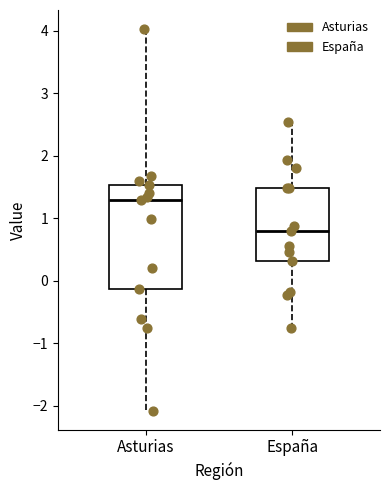

Reading left to right, read every box against the y-axis: the position of its median line, the range the box covers, and the ends of its whiskers. The values are not printed on the chart, so give them approximately, as read against the axis.

Asturias: median 1.3, box -0.1 to 1.5, whiskers -2.1 to 4.0
España: median 0.8, box 0.3 to 1.5, whiskers -0.8 to 2.5